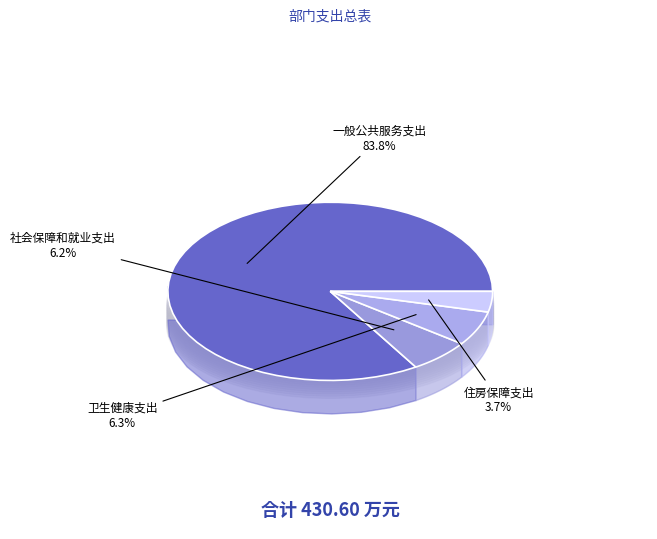

To the nearest percent, what is the difference between the largest and smallest slice percentages?

80%